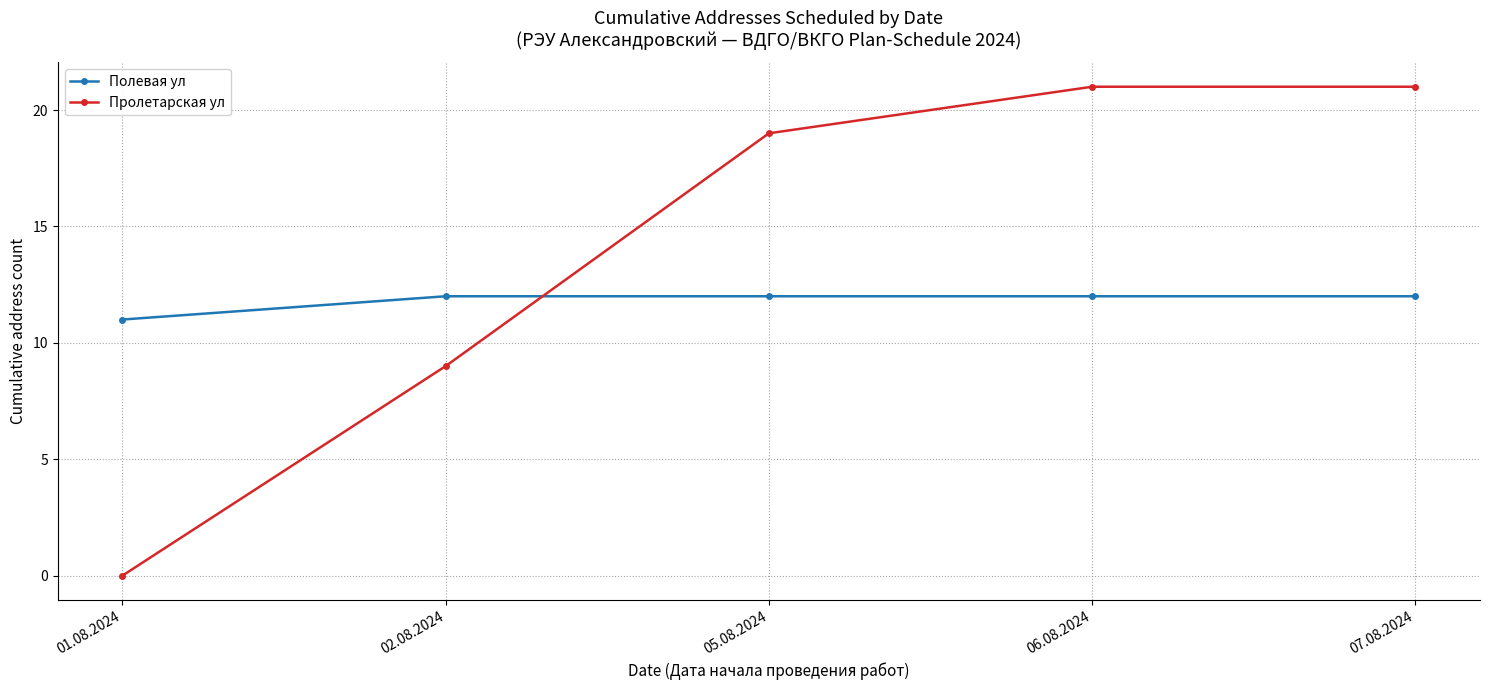

Reading left to right, what are all the values shown in this chart?

Полевая ул: 11	12	12	12	12
Пролетарская ул: 0	9	19	21	21